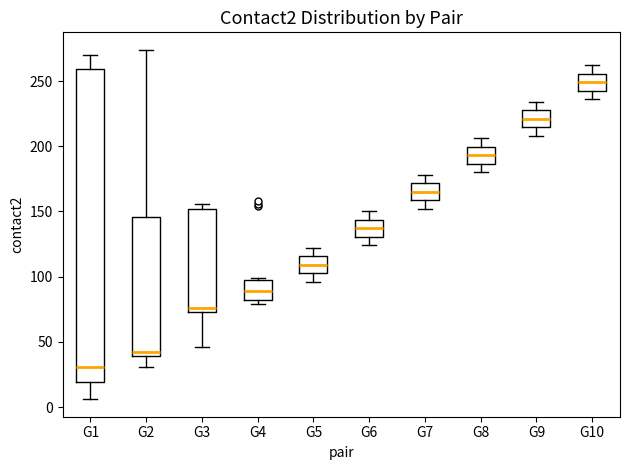

Comparing the boxes themselves (not the whiskers), which one is the tallest?

G1